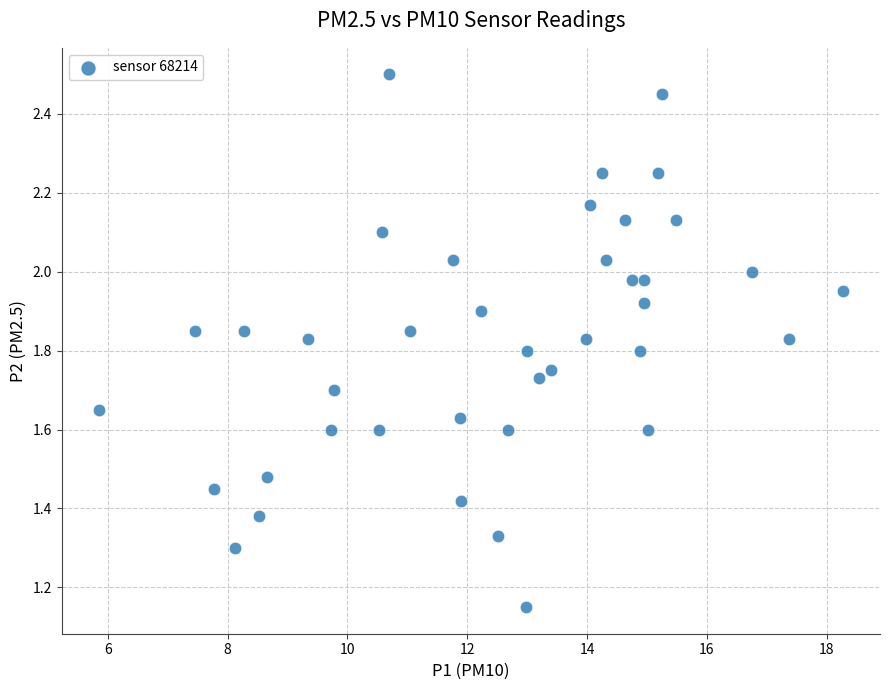

What is the range of X values (max minus min)?

12.4